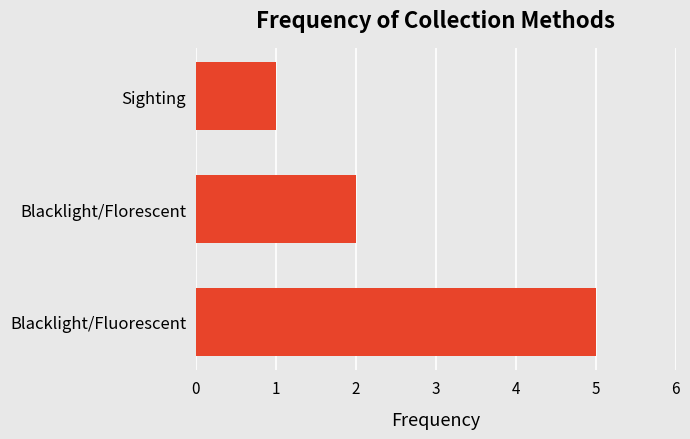

Between Sighting and Blacklight/Florescent, which is larger?

Blacklight/Florescent